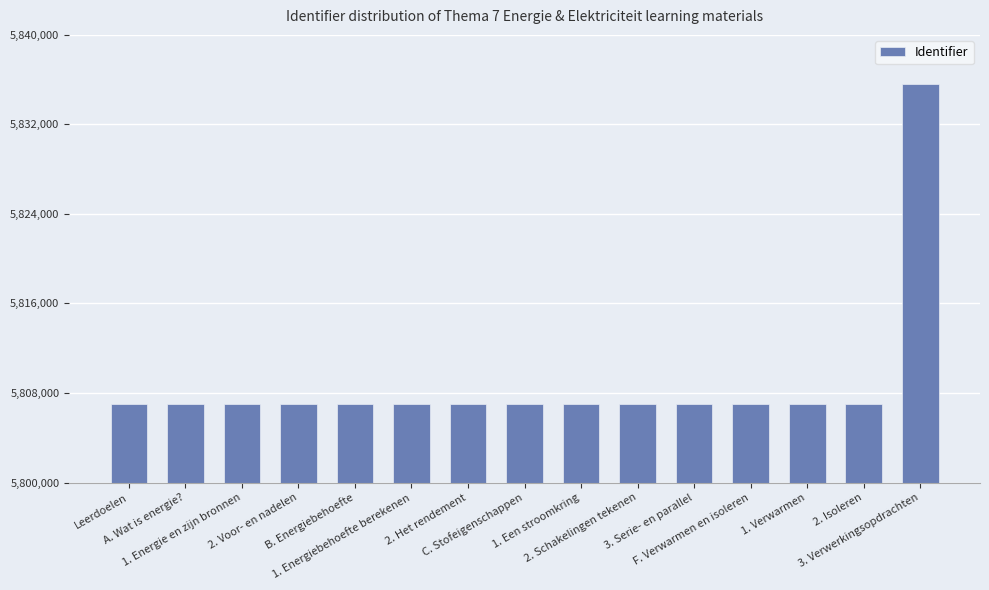

Approximately how many times larger is the value at 2. Het rendement compared to 2. Schakelingen tekenen?

1.0